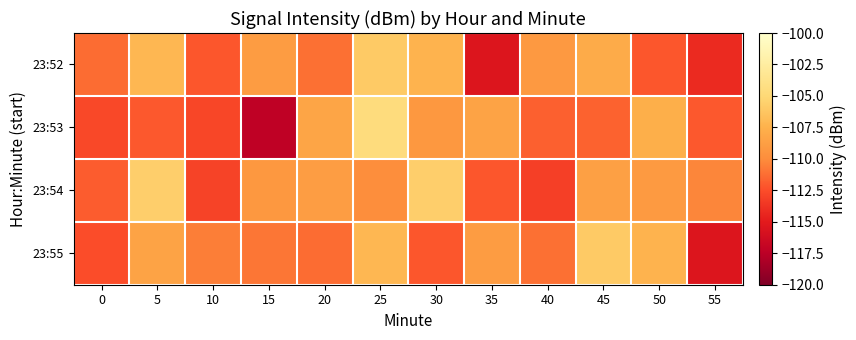

Reading left to right, extract all data points from this chart.

23:52: 0=-111.3	5=-107.2	10=-112.1	15=-108.9	20=-111.1	25=-105.9	30=-107.4	35=-115.4	40=-109.1	45=-107.9	50=-112.2	55=-114.2
23:53: 0=-112.8	5=-112.1	10=-112.8	15=-117.3	20=-108.3	25=-104.5	30=-109.3	35=-108.5	40=-111.8	45=-111.6	50=-107.7	55=-112.1
23:54: 0=-111.9	5=-105.7	10=-113.0	15=-109.3	20=-108.8	25=-109.9	30=-105.7	35=-112.1	40=-113.1	45=-108.7	50=-109.1	55=-110.3
23:55: 0=-112.5	5=-108.5	10=-110.6	15=-110.9	20=-111.3	25=-107.2	30=-112.1	35=-108.9	40=-111.1	45=-105.9	50=-107.4	55=-115.4